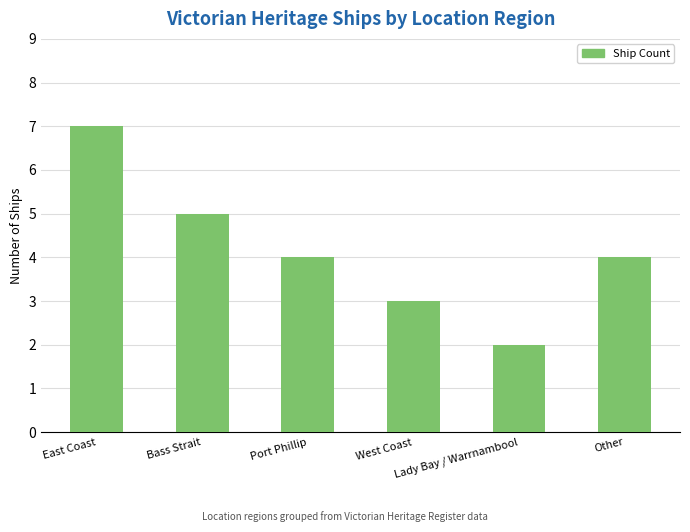

What is the difference between the maximum and minimum values?

5